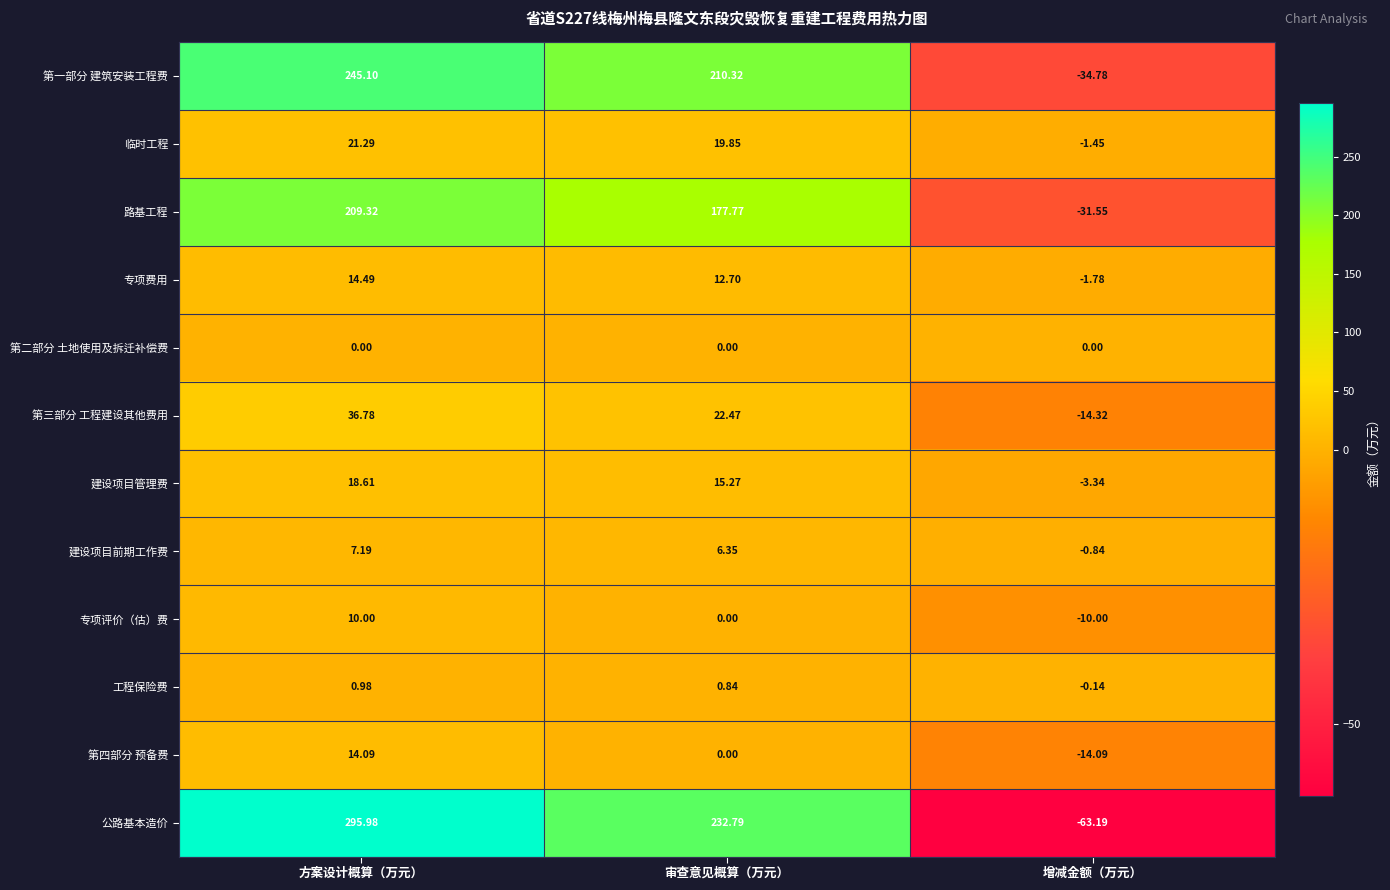

What is the minimum value shown in the chart?

-63.2